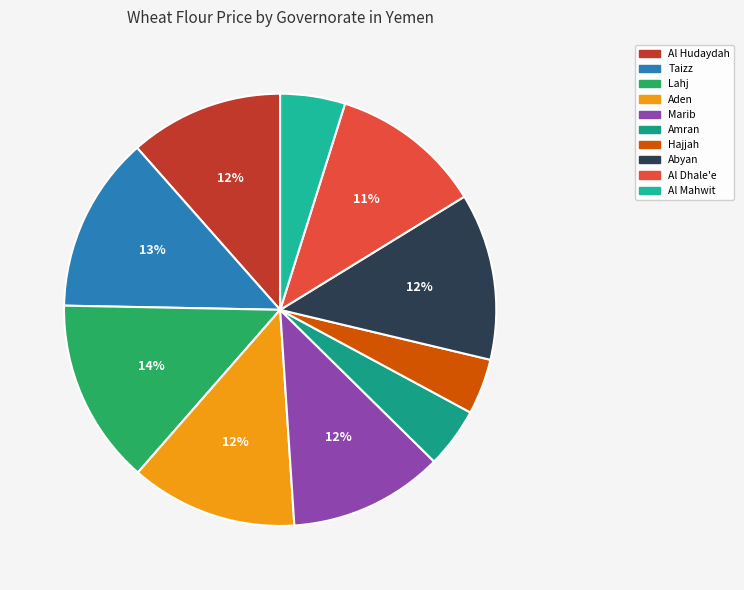

To the nearest percent, what percentage of the pie is Al Hudaydah?

12%